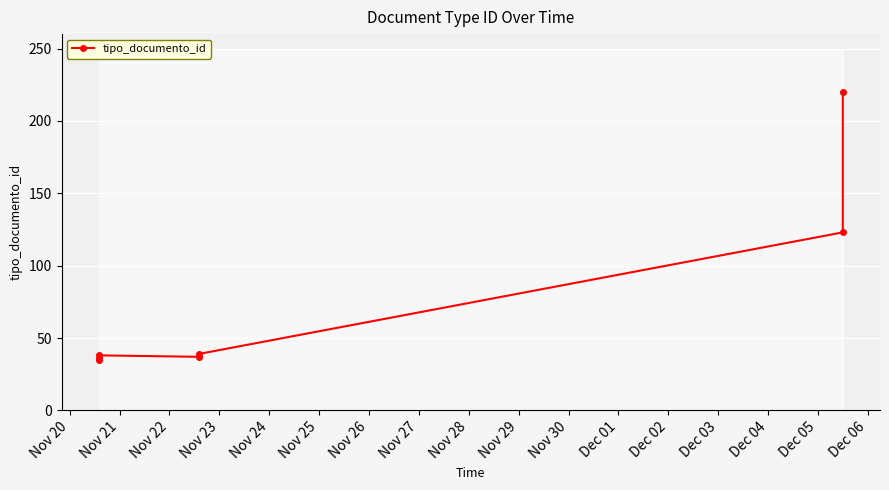

What is the maximum value shown in the chart?

220